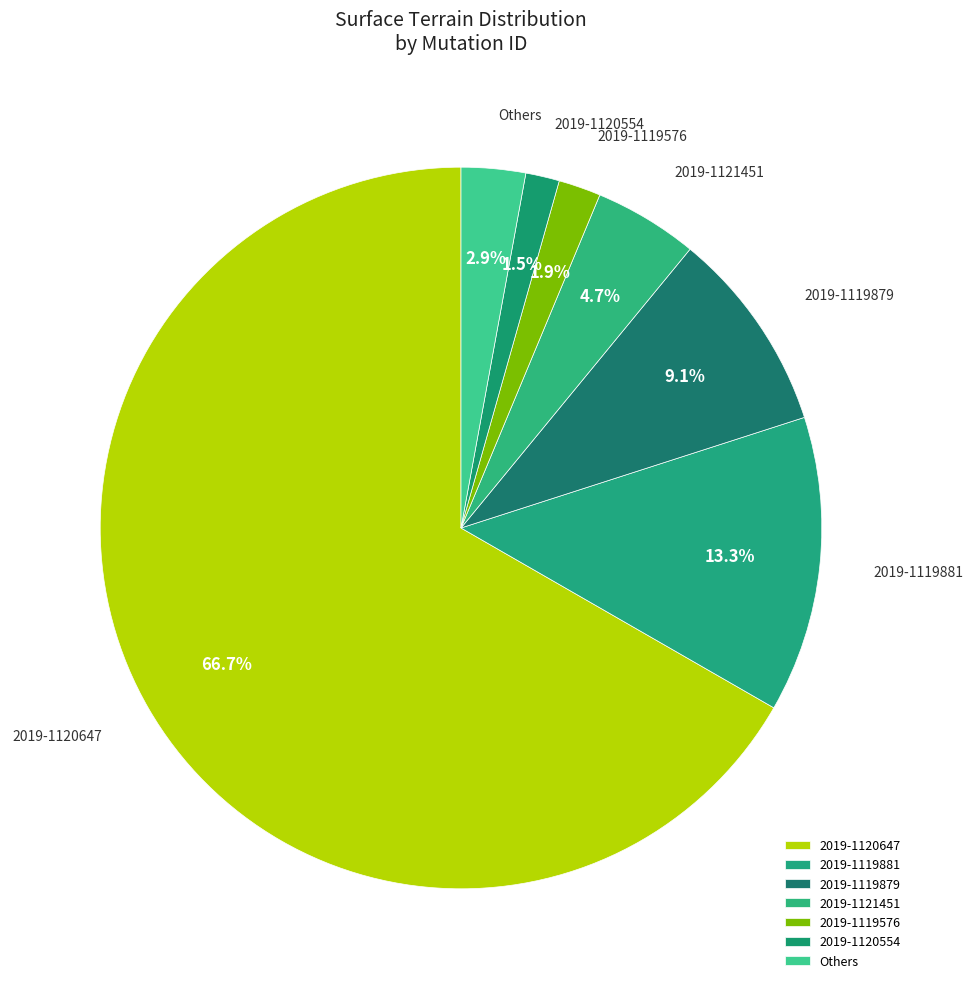

What percentage is NOT represented by 2019-1119576?

98.1%